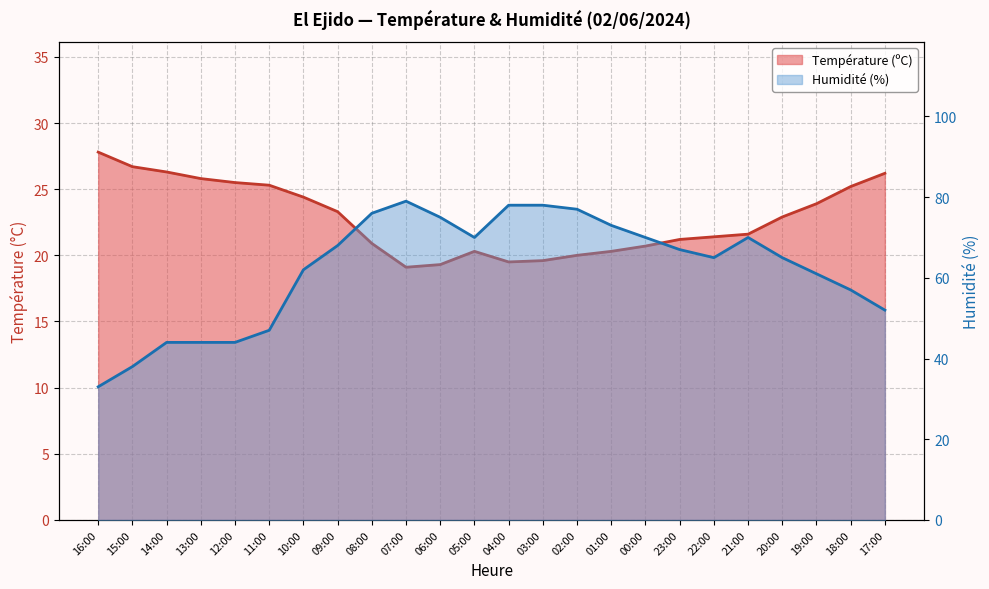

Where is the first local maximum for Humidité (%)?

07:00